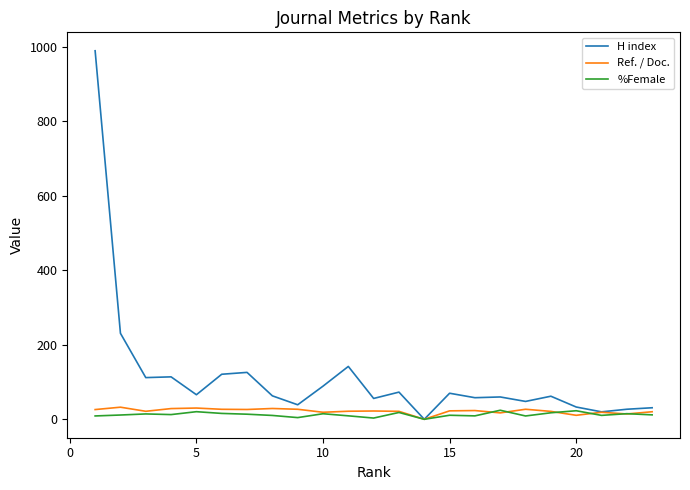

Which series has the largest range (max minus min)?

H index